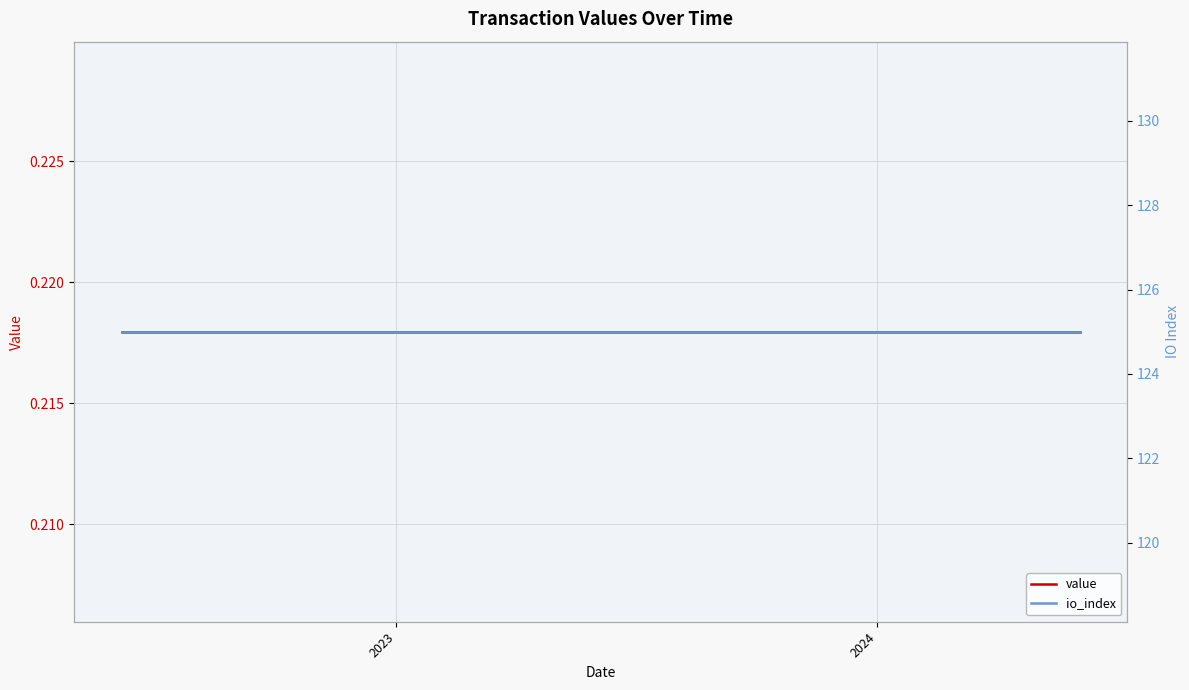

Which series has the largest total across all categories?

io_index